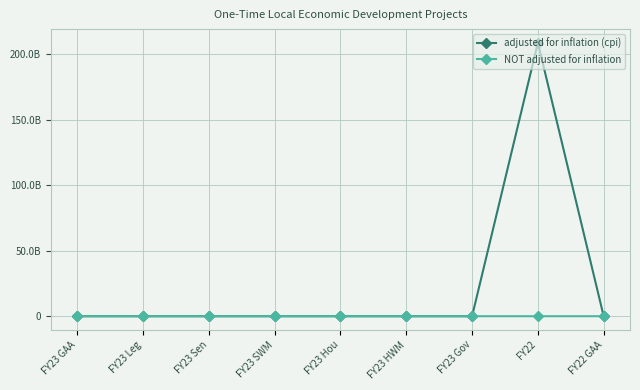

What are all the series names shown in the legend?

adjusted for inflation (cpi), NOT adjusted for inflation